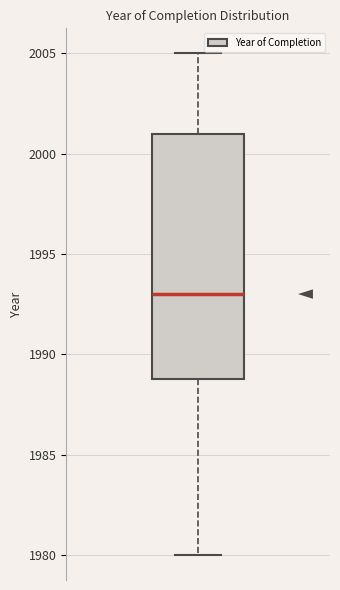

Read this box plot against the y-axis: the position of the median line, the range covered by the box, and the ends of both whiskers. The values are not printed on the chart, so give them approximately, as read against the axis.

median 1993, box 1989 to 2001, whiskers 1980 to 2005